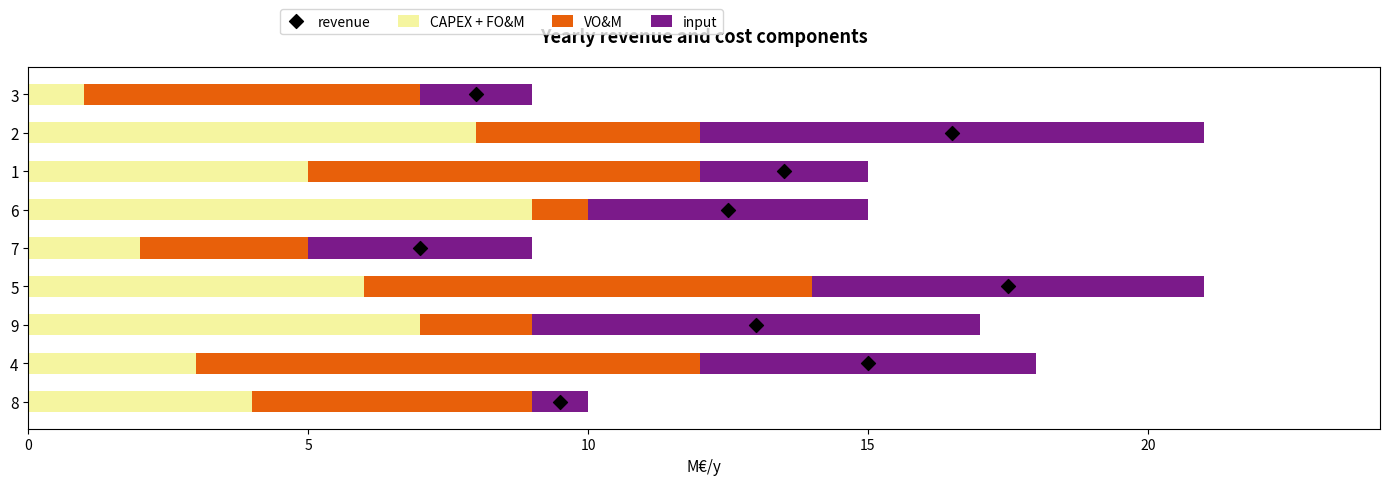

At which label does CAPEX + FO&M reach its peak?

6